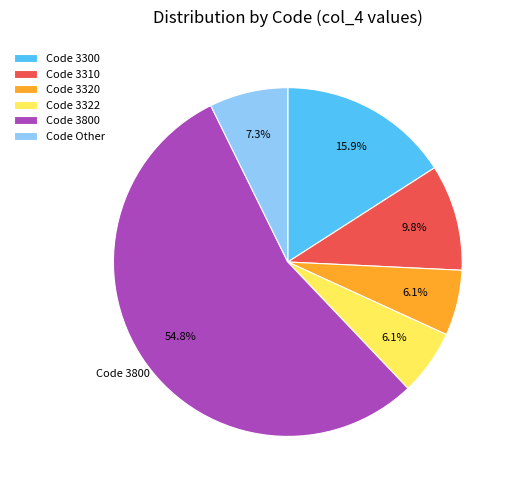

Which slice is the largest?

3800